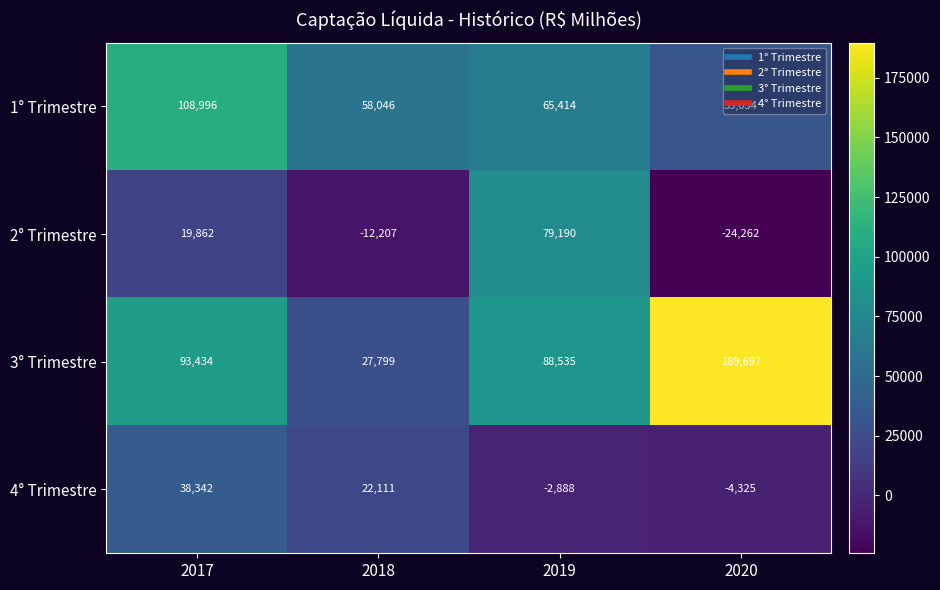

How many distinct data groups are displayed?

4